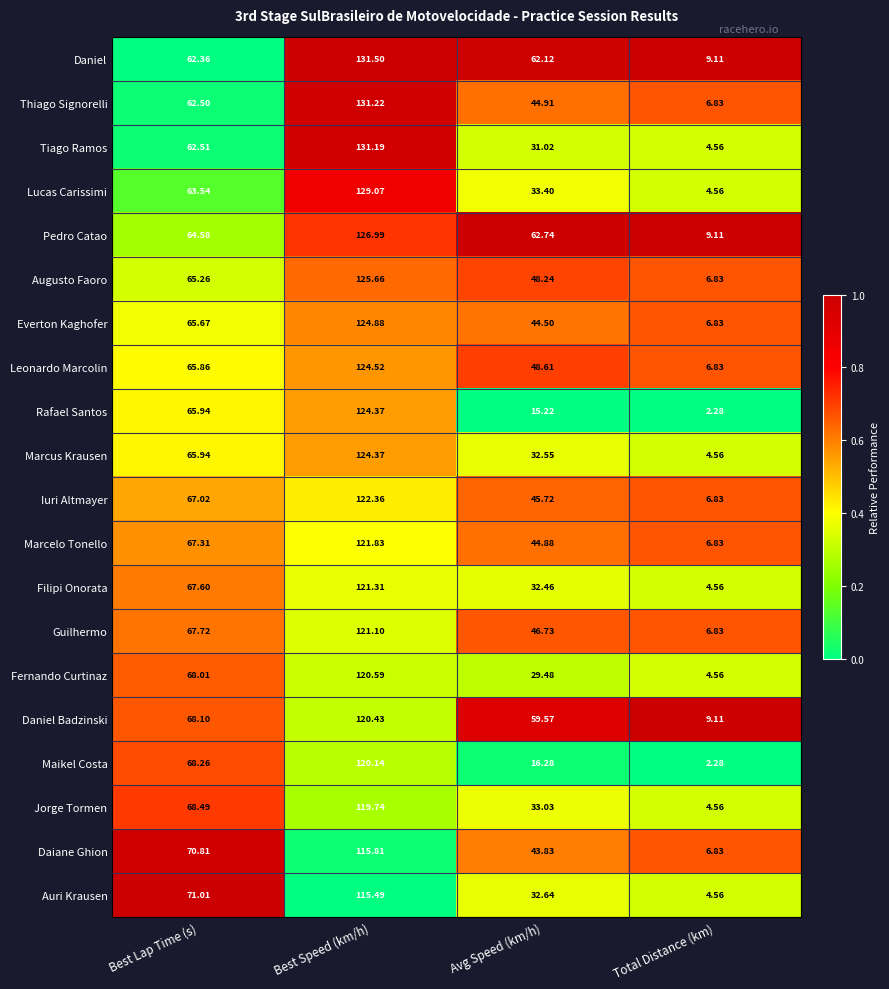

Rank the categories by Everton Kaghofer value from lowest to highest.

Total Distance (km), Avg Speed (km/h), Best Lap Time (s), Best Speed (km/h)